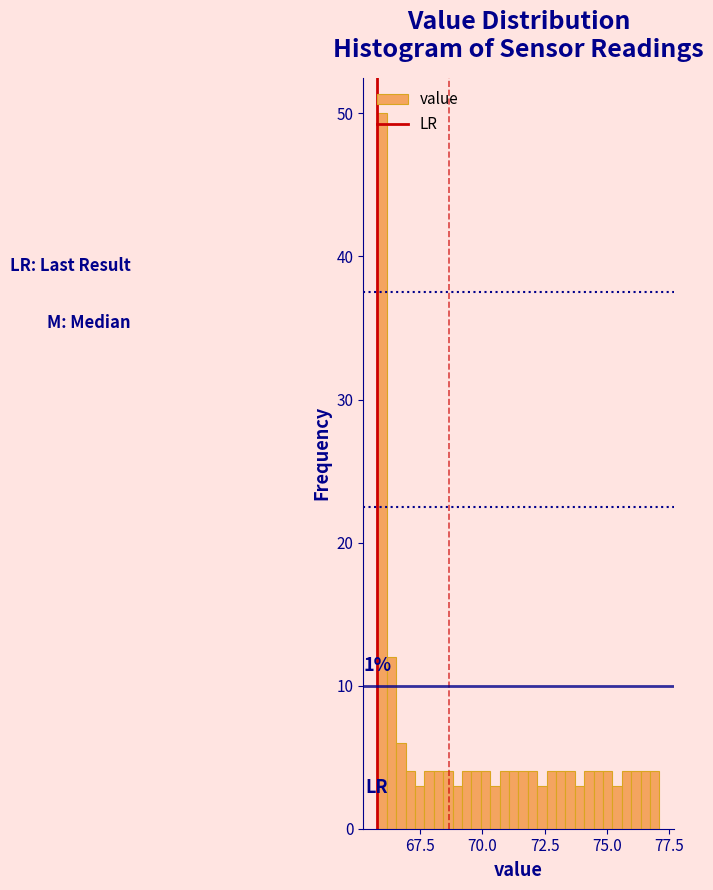

Read against the x-axis, roughly where is the centre of the tallest bar?

66.0